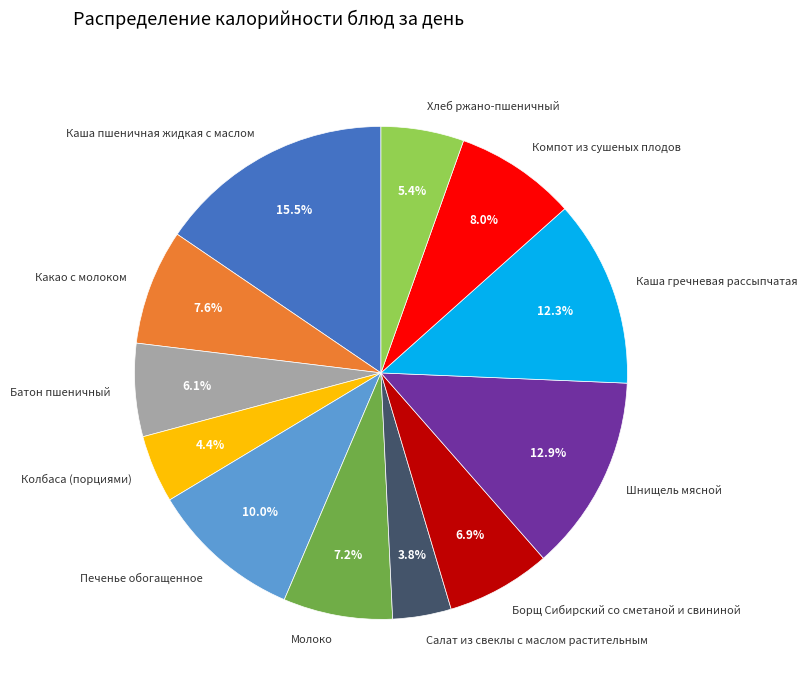

Which category has the smallest portion of the pie?

Салат из свеклы с маслом растительным